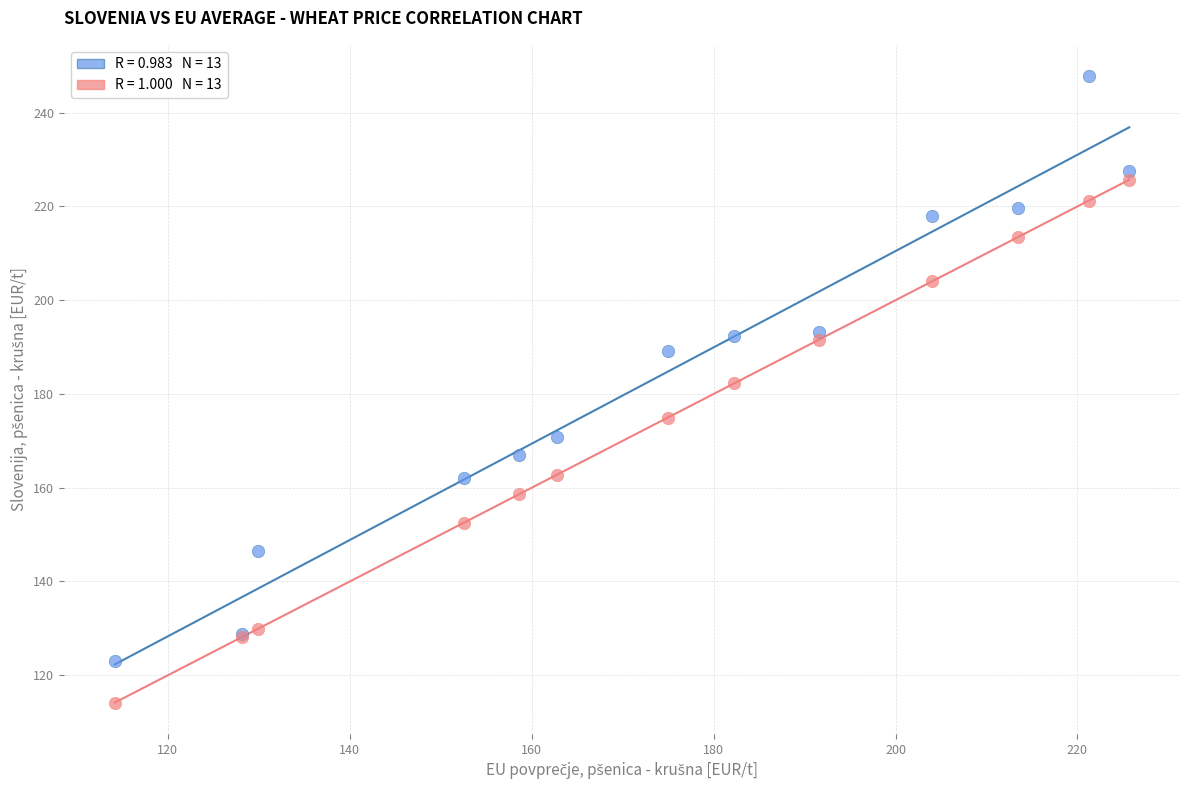

Across all series, what Y value is closest to 180?

182.2